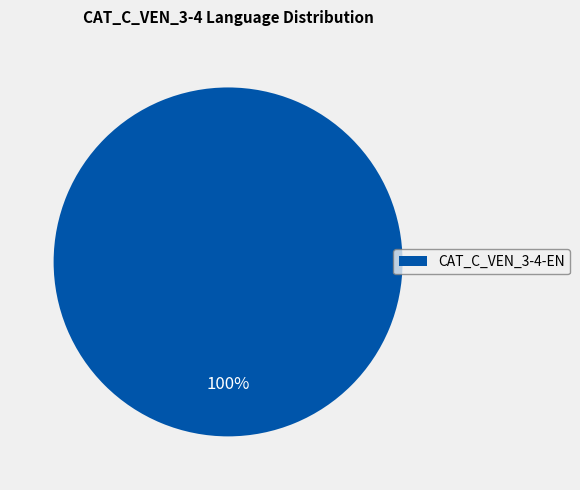

Which slice represents more than half of the pie?

CAT_C_VEN_3-4-EN